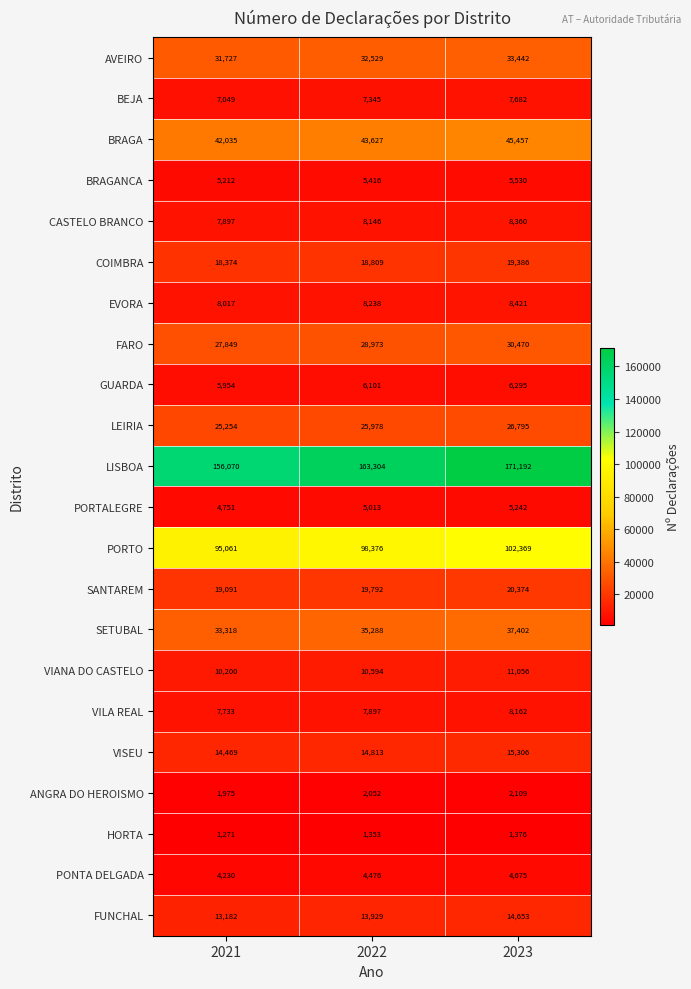

What is the average value of the VILA REAL series?

7931